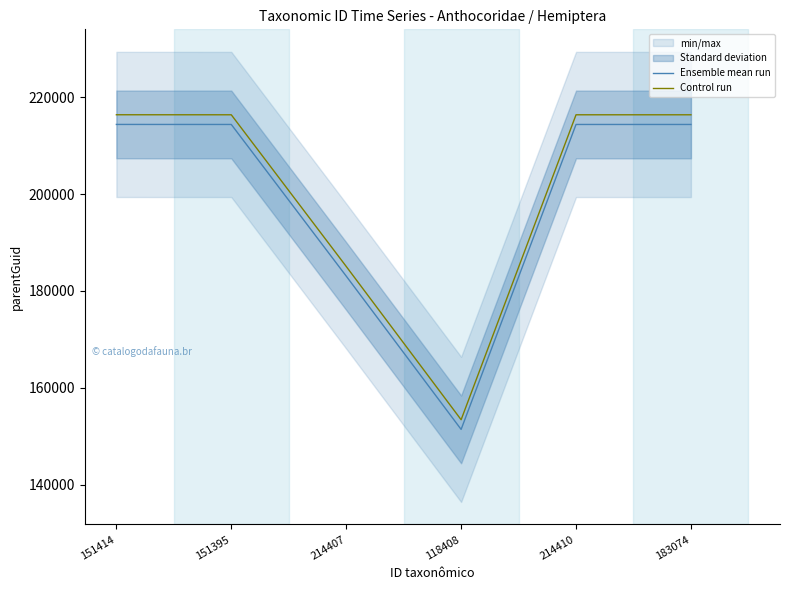

At which label does Ensemble mean run reach its minimum?

118408